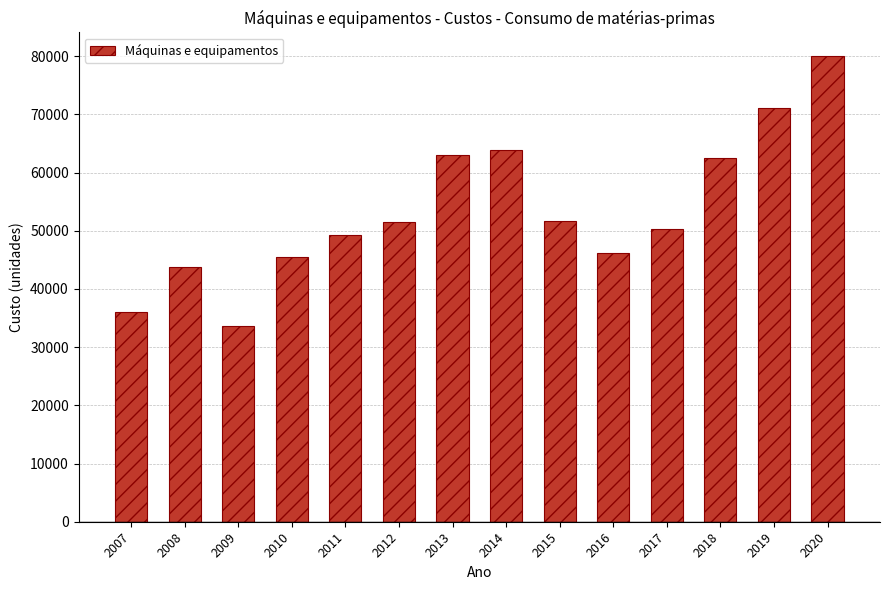

How many bars are there in total?

14